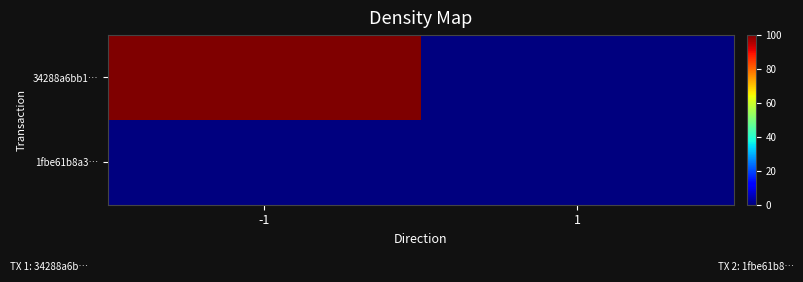

Which series has the largest range (max minus min)?

34288a6bb1…